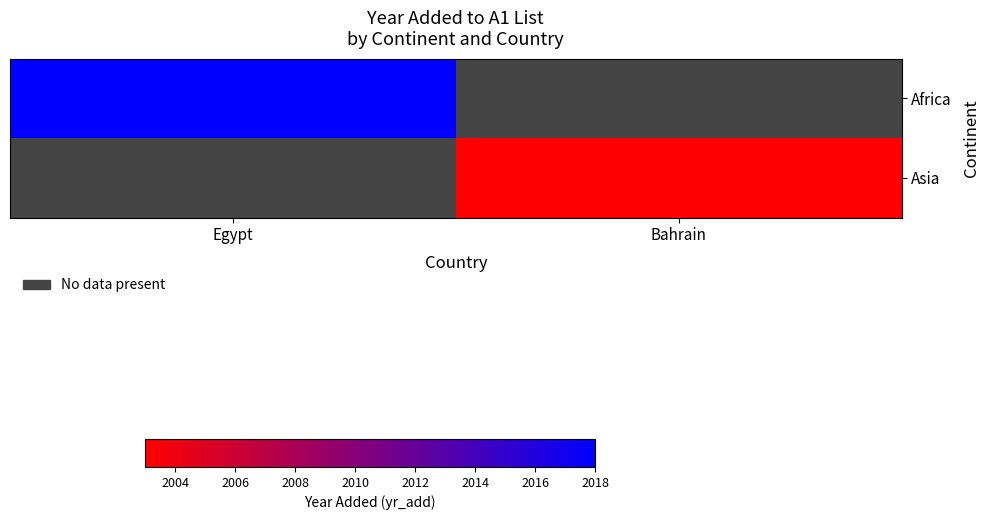

At which category does the chart reach its peak across all series?

Egypt